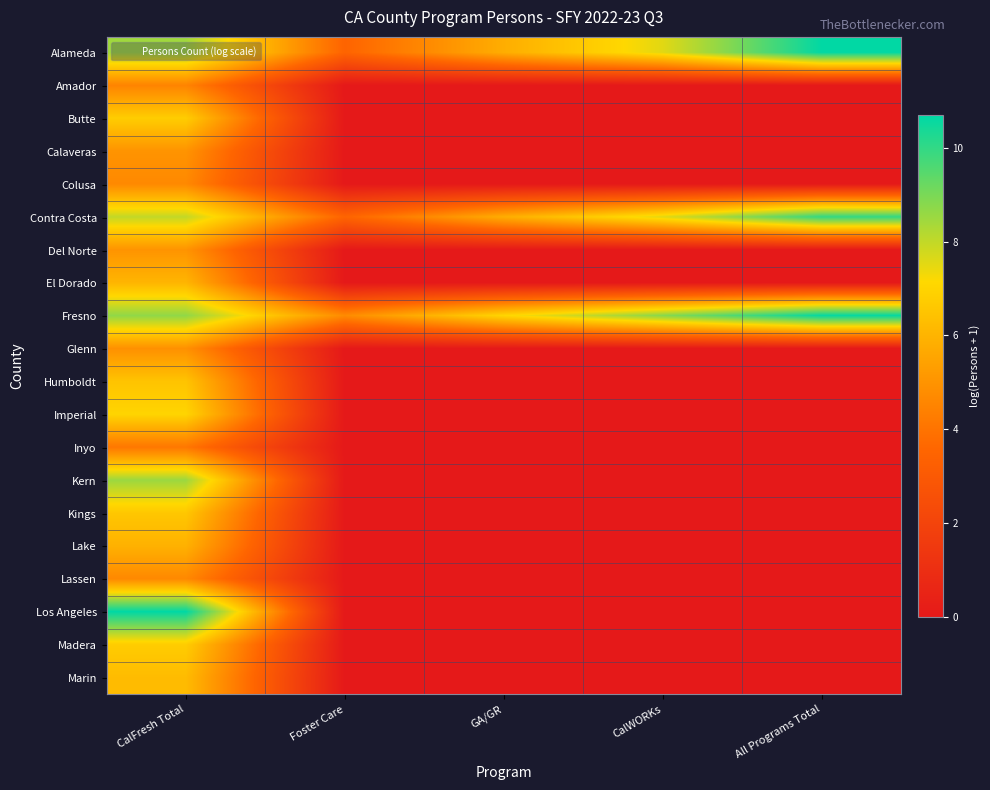

At All Programs Total, list the series in order from smallest to largest.

Amador, Butte, Calaveras, Colusa, Del Norte, El Dorado, Glenn, Humboldt, Imperial, Inyo, Kern, Kings, Lake, Lassen, Los Angeles, Madera, Marin, Contra Costa, Fresno, Alameda